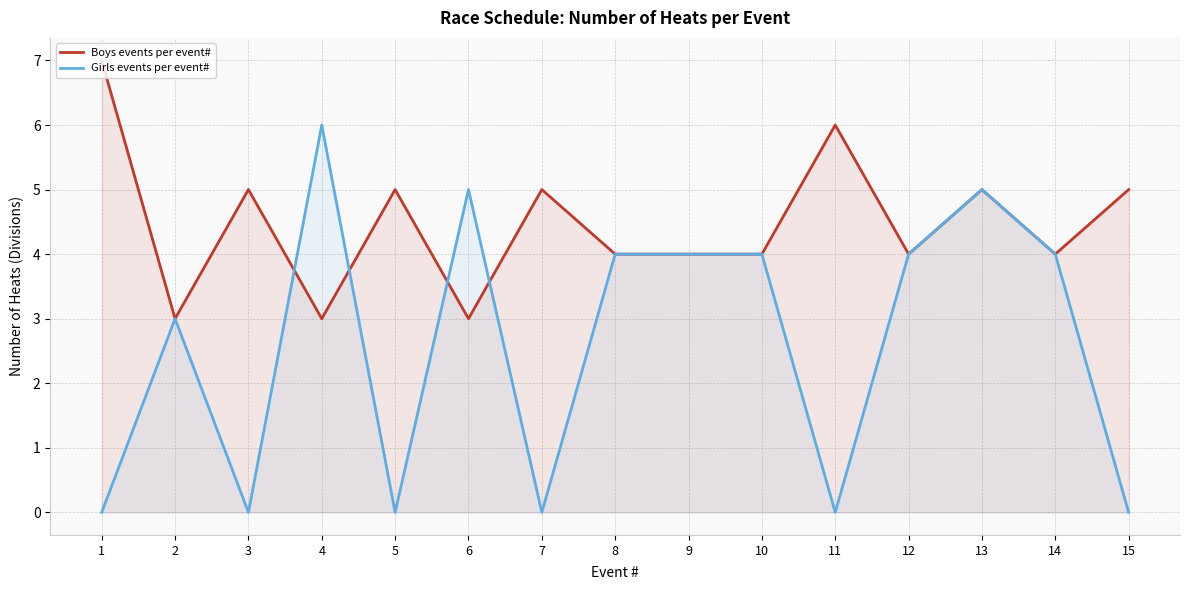

How many data points in Girls events per event# are above 4?

3